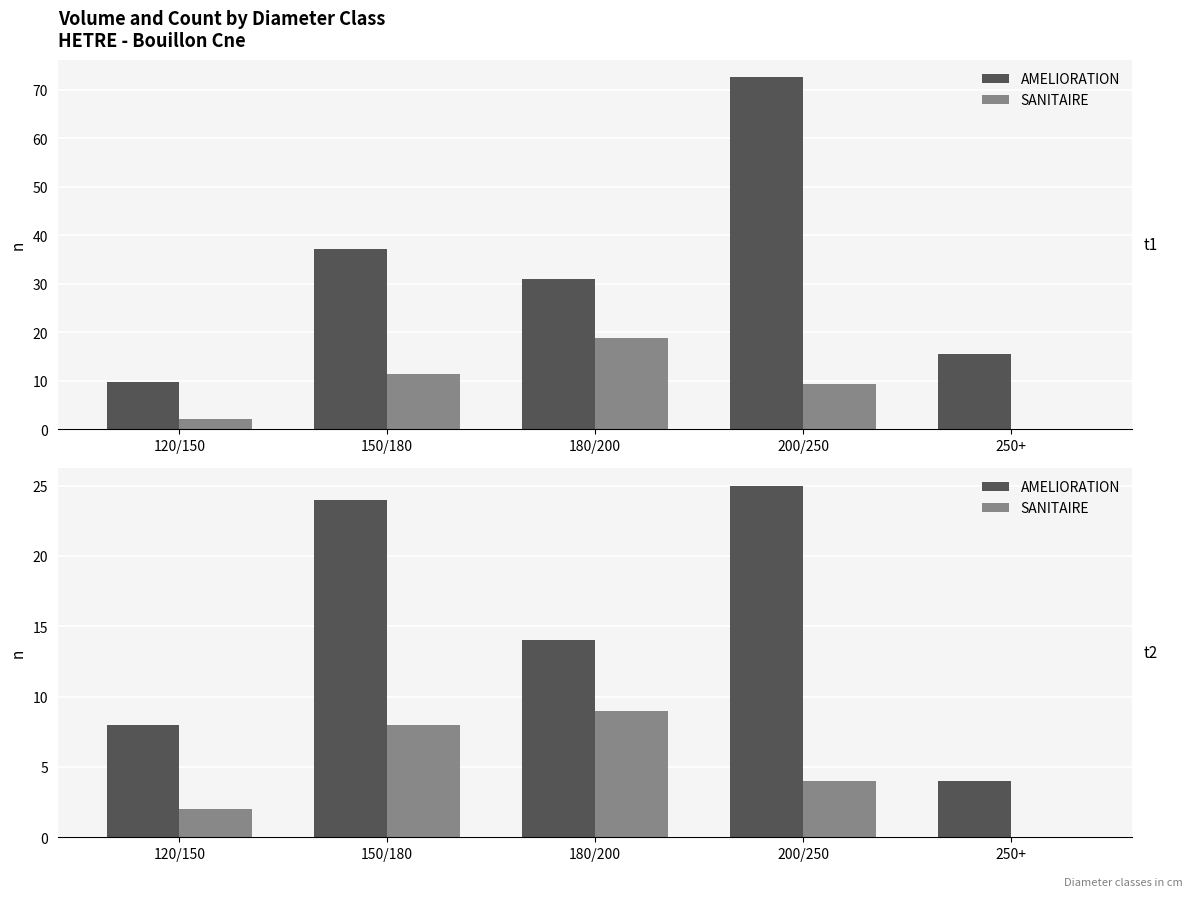

What position from the left is 150/180?

2